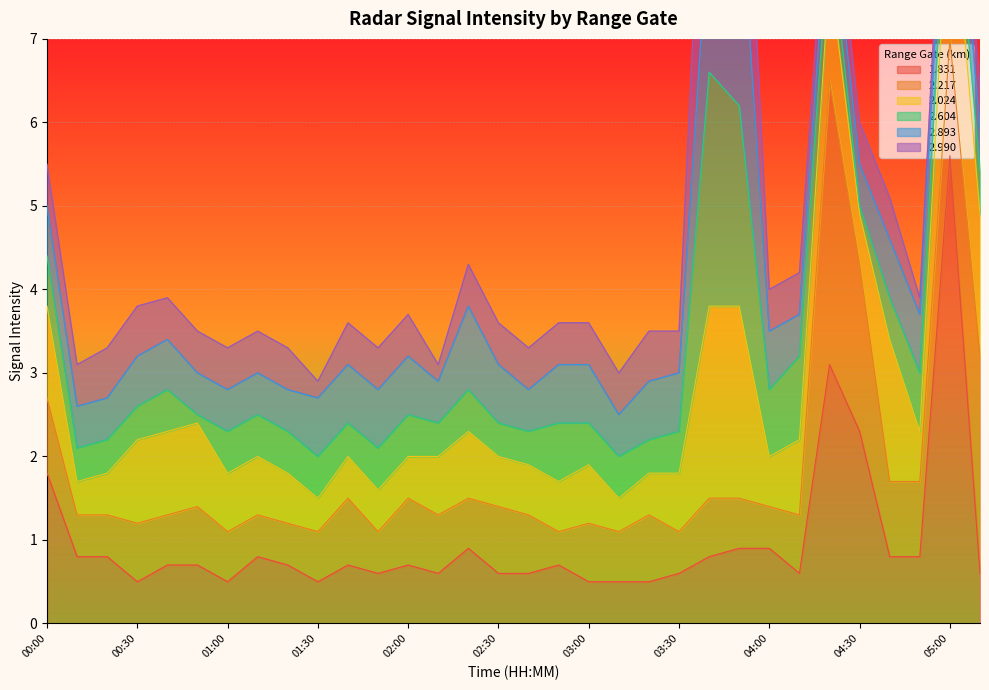

What is the sum of all 1.831 values?

31.7